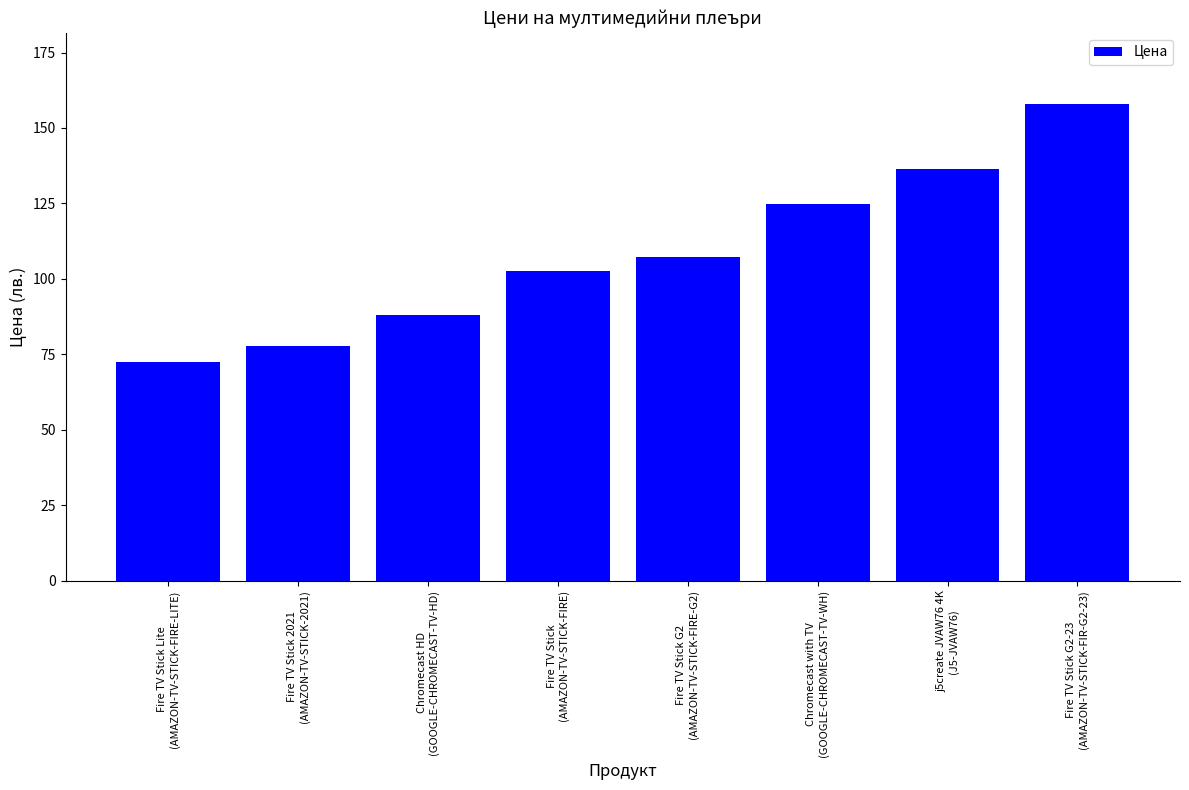

Rank the categories by value from highest to lowest.

Fire TV Stick G2-23
(AMAZON-TV-STICK-FIR-G2-23), j5create JVAW76 4K
(J5-JVAW76), Chromecast with TV
(GOOGLE-CHROMECAST-TV-WH), Fire TV Stick G2
(AMAZON-TV-STICK-FIRE-G2), Fire TV Stick
(AMAZON-TV-STICK-FIRE), Chromecast HD
(GOOGLE-CHROMECAST-TV-HD), Fire TV Stick 2021
(AMAZON-TV-STICK-2021), Fire TV Stick Lite
(AMAZON-TV-STICK-FIRE-LITE)